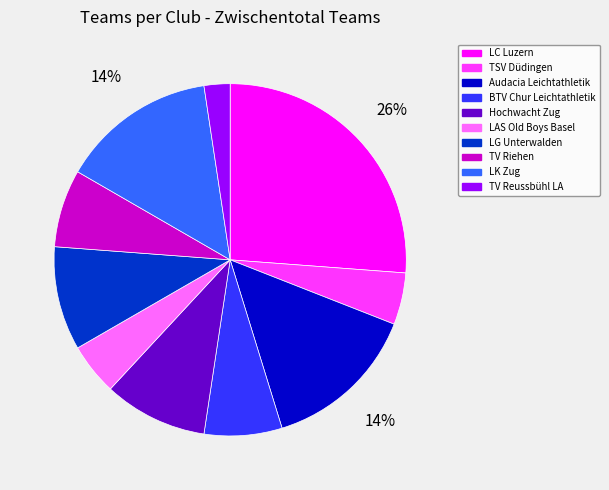

Is there any slice that represents more than half of the pie?

No